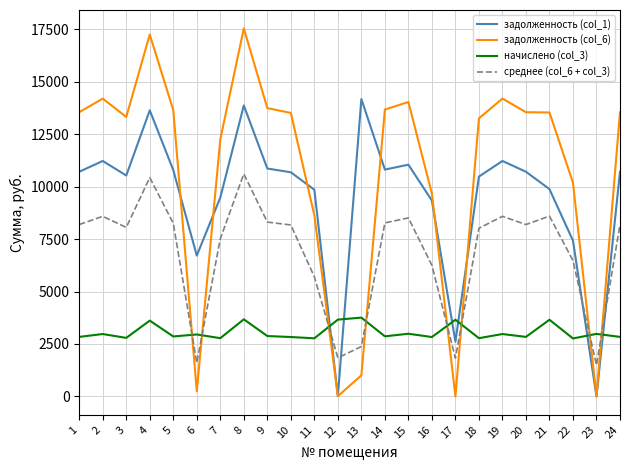

At 9, list the series in order from largest to smallest.

задолженность (col_6), задолженность (col_1), среднее (col_6 + col_3), начислено (col_3)